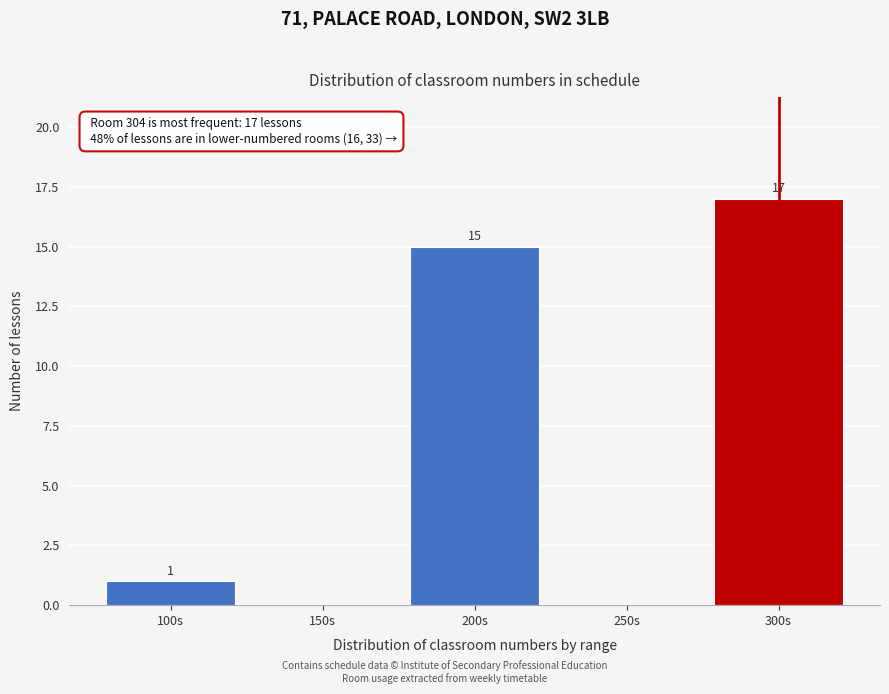

Reading left to right, transcribe all the data shown in this chart.

100s=1	150s=0	200s=15	250s=0	300s=17